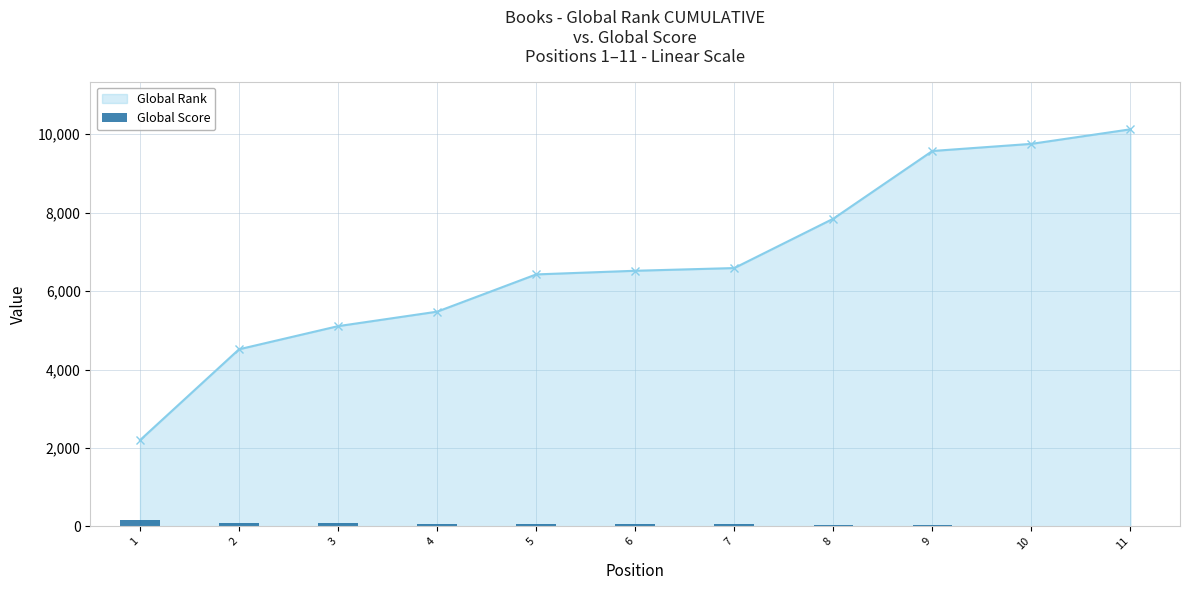

Reading right to left, what are all the values shown in this chart?

19	23	25	44	56	57	59	74	81	92	168